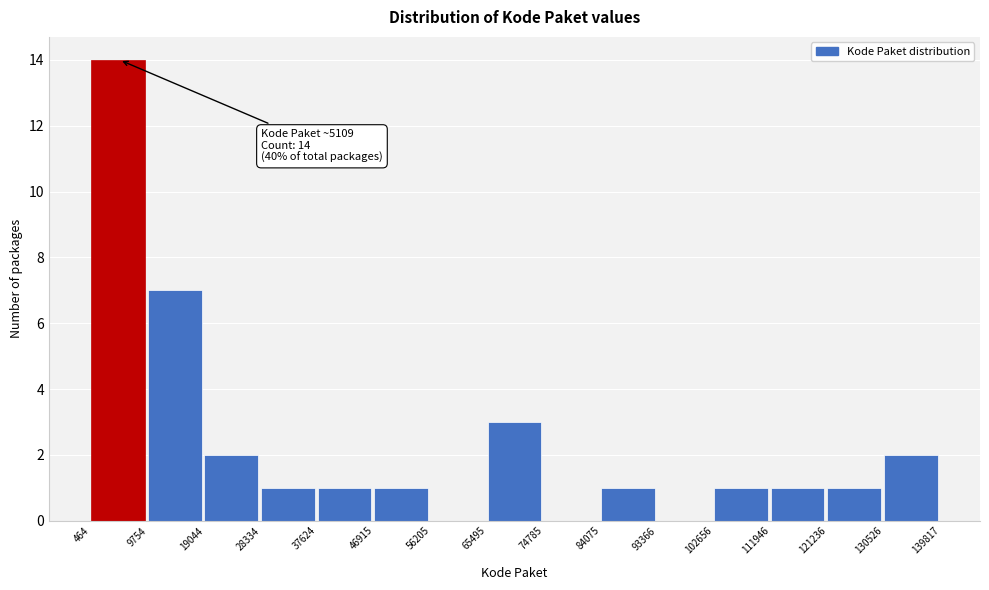

Which range on the x-axis has the tallest bar?

464 to 9754